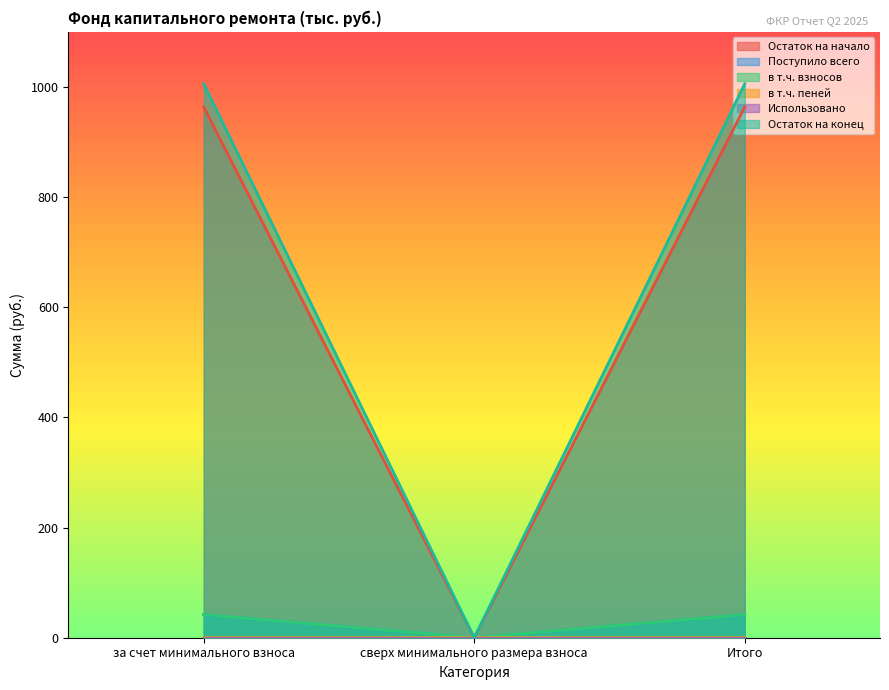

What position from the right is Итого?

1